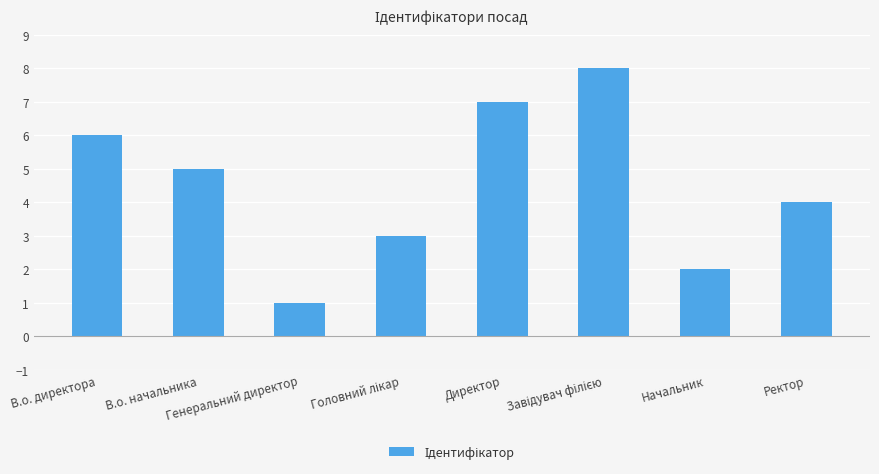

Count the number of categories in the chart.

8